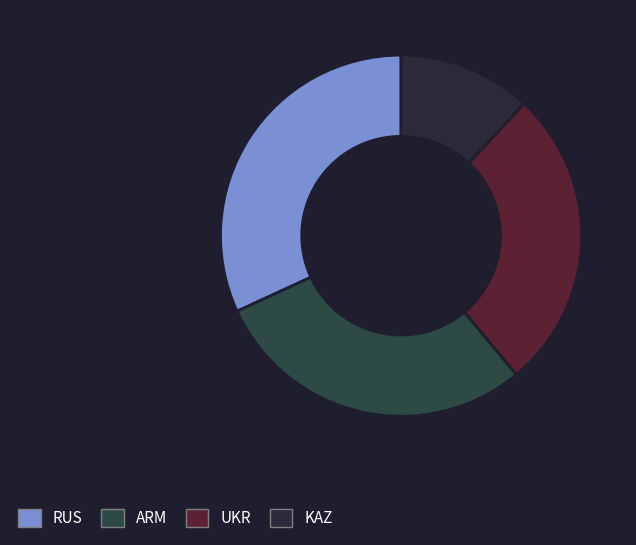

To the nearest percent, what portion does RUS represent?

32%